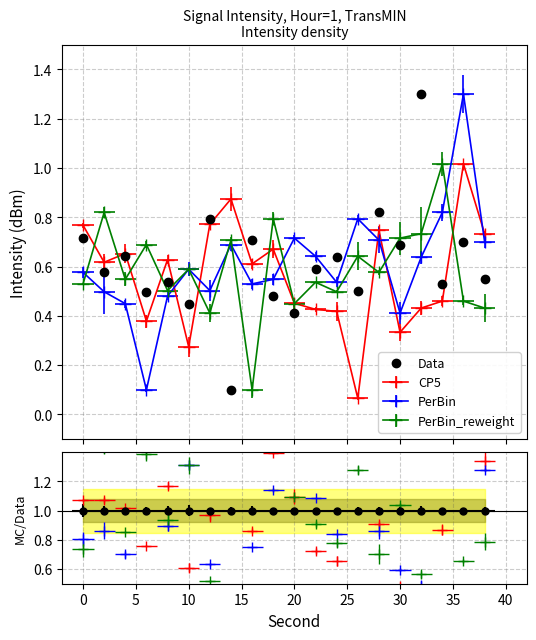

At which category does the chart reach its peak across all series?

32